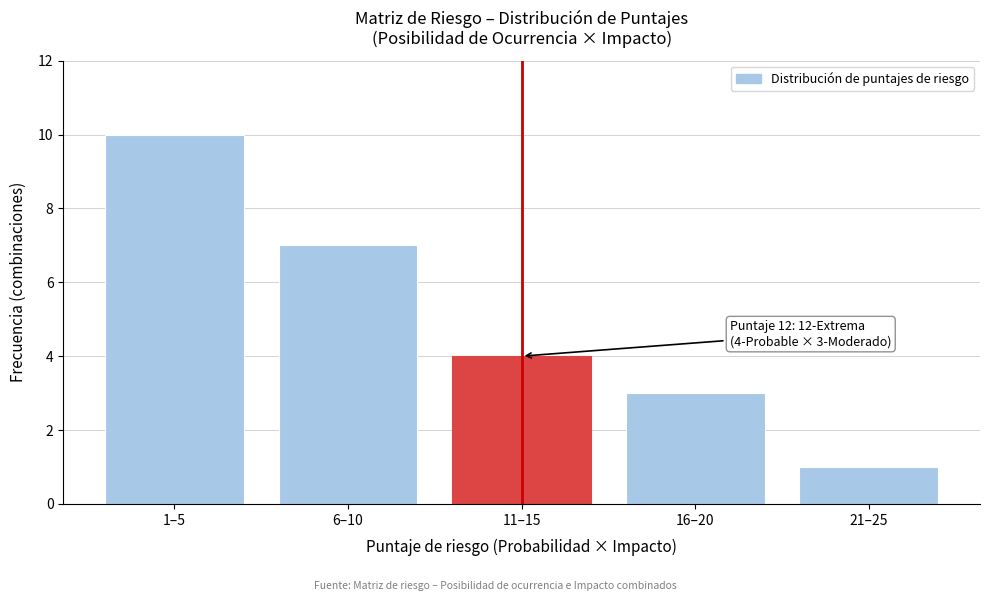

Reading left to right, transcribe all the data shown in this chart.

10	7	4	3	1